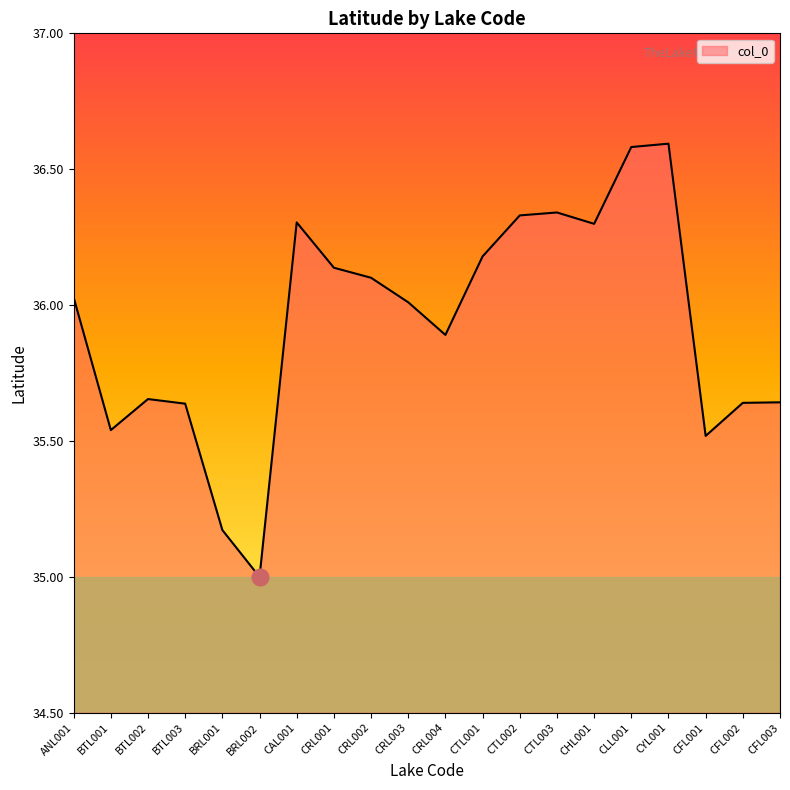

Which label corresponds to the smallest value in the chart?

BRL002